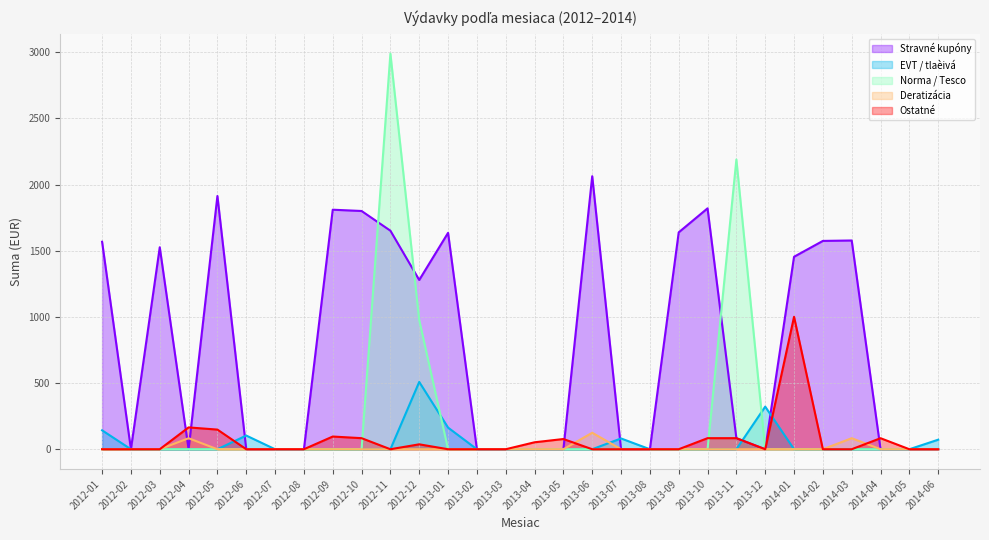

How many series are shown in this chart?

5